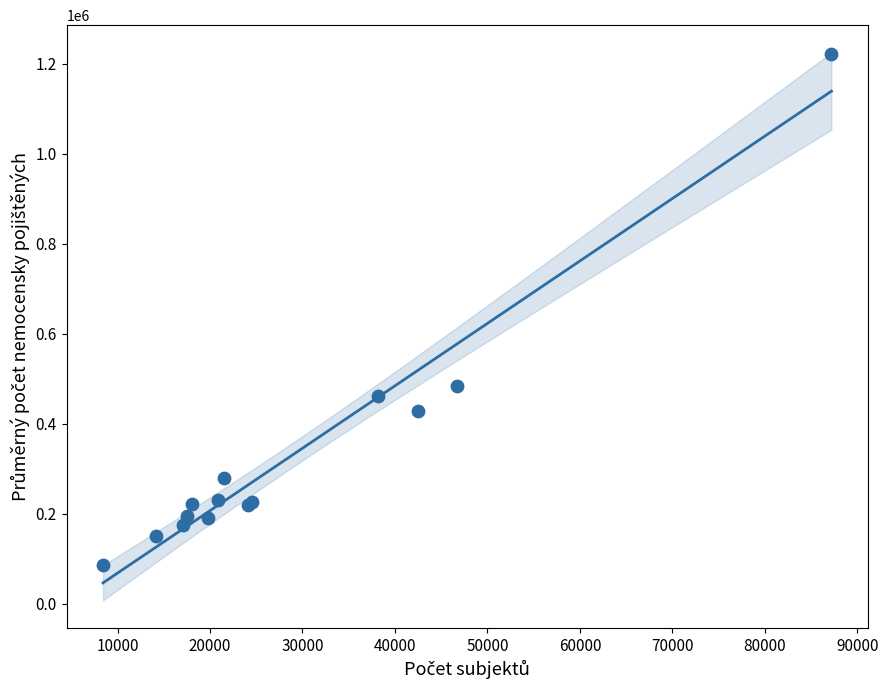

What Y value in the scatter plot is closest to 654312?

482783.6